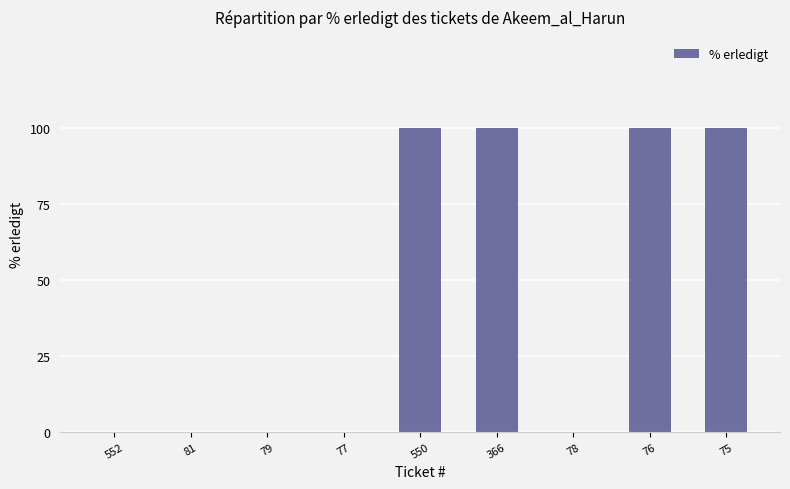

True or false: the data shows 100 at 76.

True